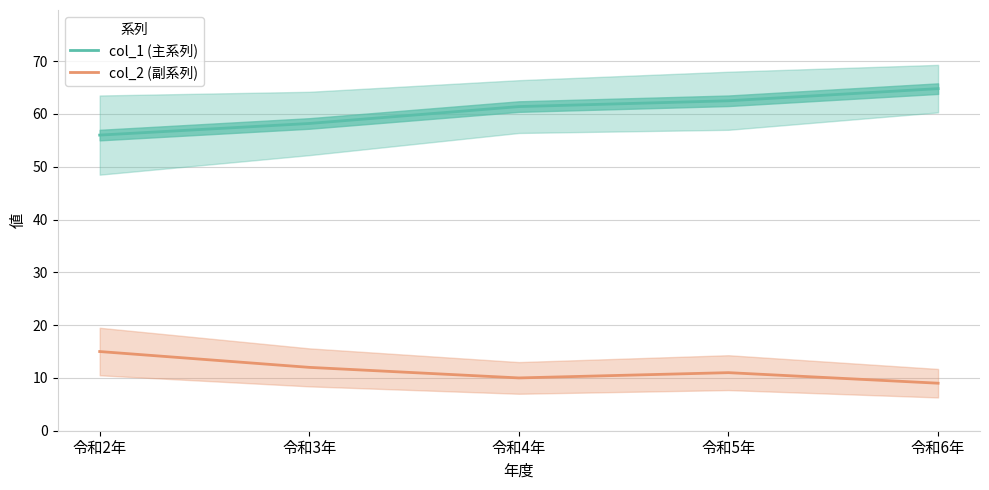

Does the chart display data point markers on the line(s)?

No